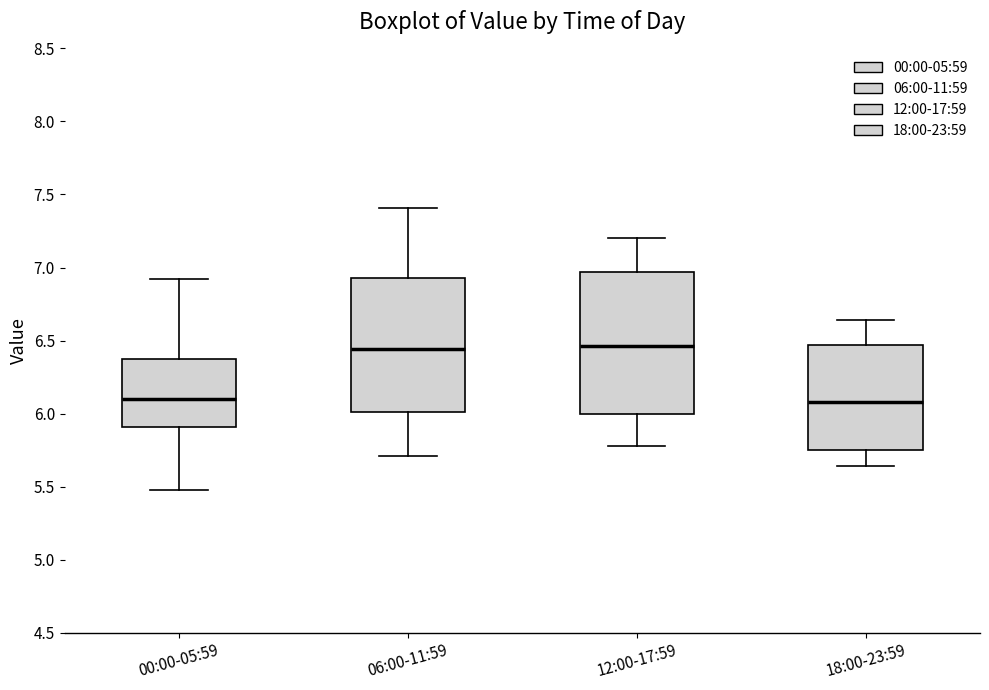

Reading left to right, transcribe this box plot: for each box, give where its median line is, the range the box spans, and where its two whiskers end, as read against the y-axis. The values are not printed on the chart, so give them approximately, as read against the axis.

00:00-05:59: median 6.10, box 5.90 to 6.40, whiskers 5.50 to 6.90
06:00-11:59: median 6.45, box 6.00 to 6.95, whiskers 5.70 to 7.40
12:00-17:59: median 6.45, box 6.00 to 6.95, whiskers 5.80 to 7.20
18:00-23:59: median 6.10, box 5.75 to 6.45, whiskers 5.65 to 6.65